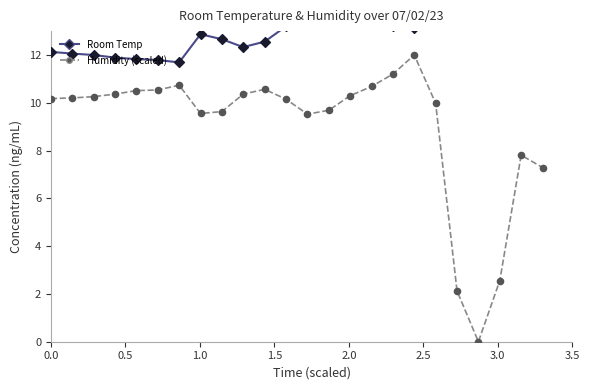

Which series contains the highest Y value?

Room Temp